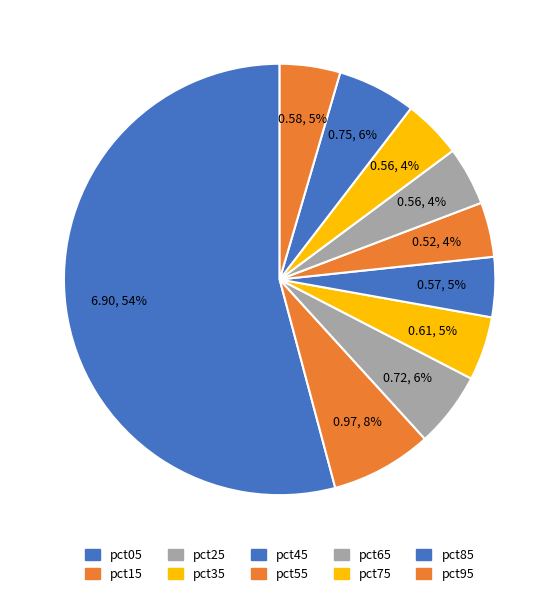

What percentage is the pct15 slice, to the nearest percent?

8%